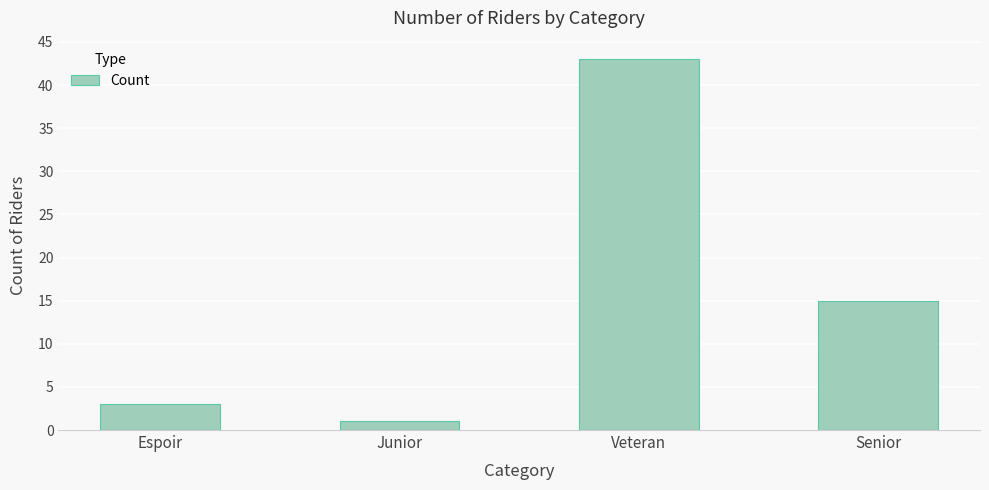

What is the sum of all values?

62